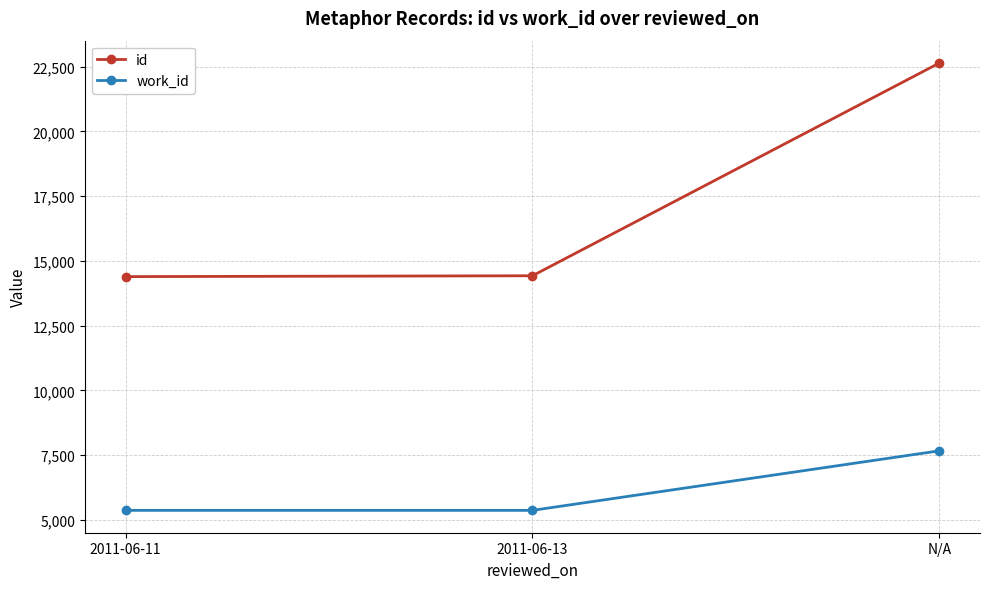

What position from the right is N/A?

1